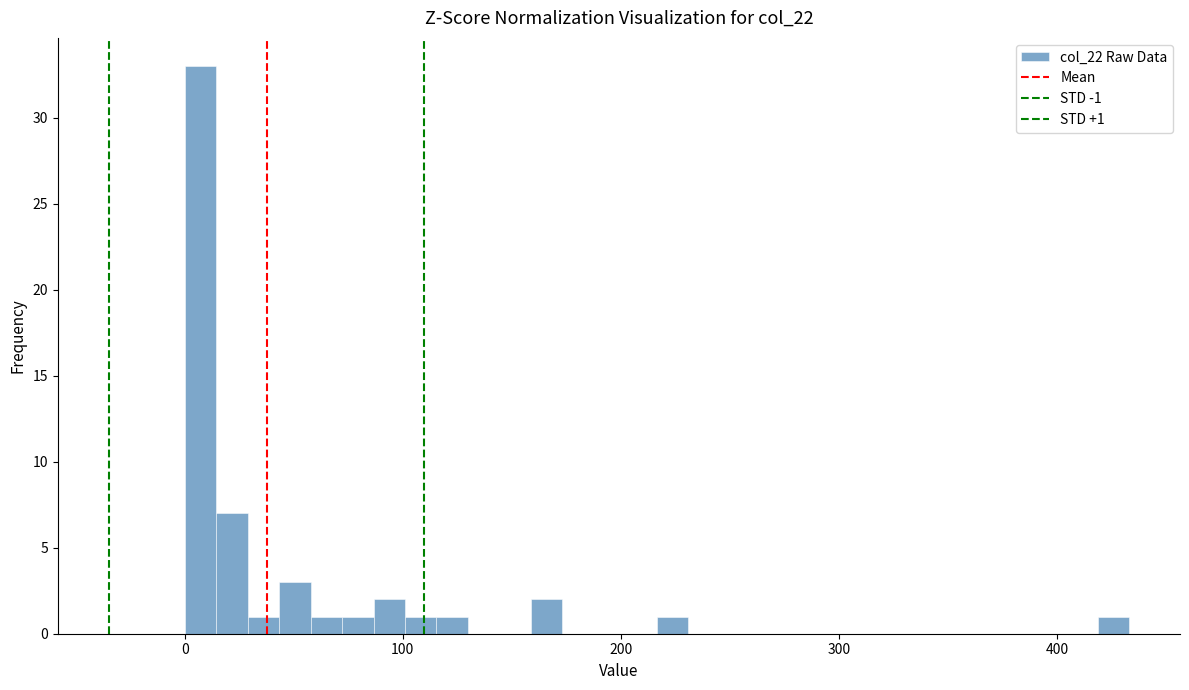

Read against the x-axis, roughly where is the centre of the tallest bar?

10